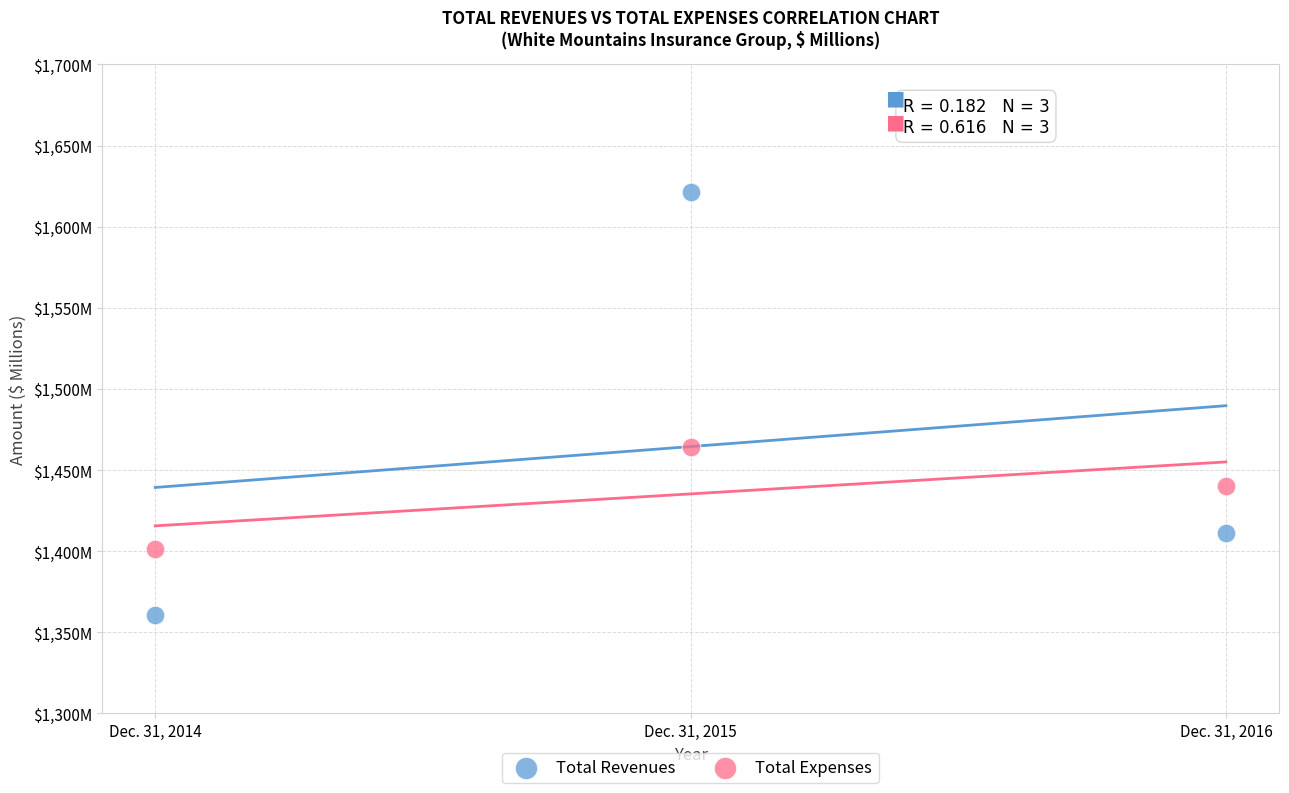

What are all the series names shown in the legend?

Total Revenues, Total Expenses